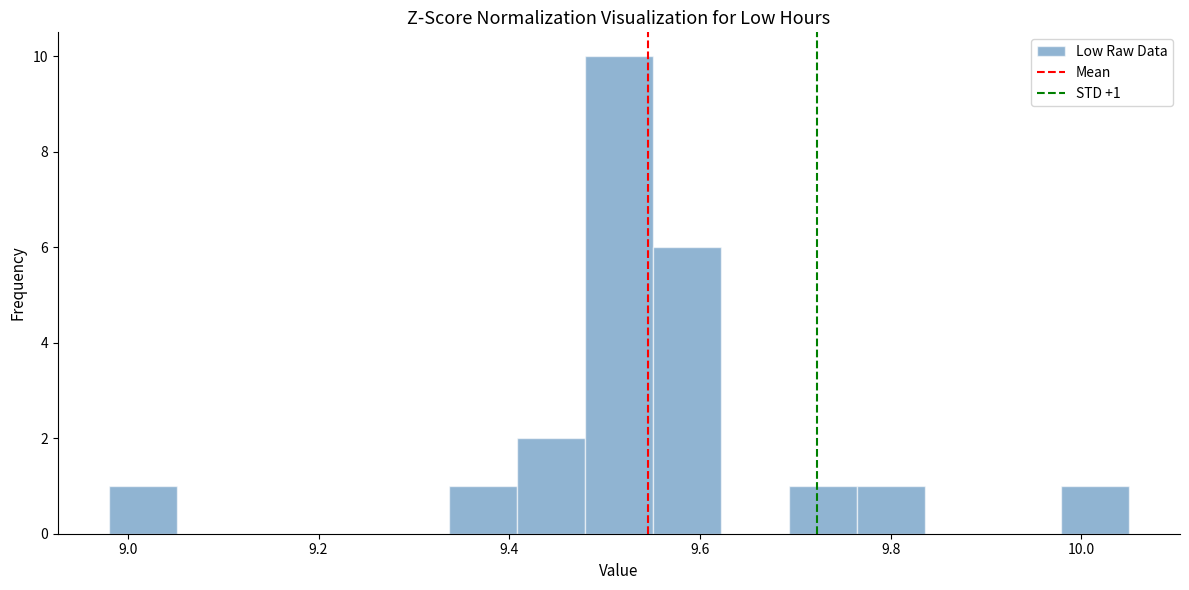

Read against the x-axis, roughly where is the centre of the tallest bar?

9.52